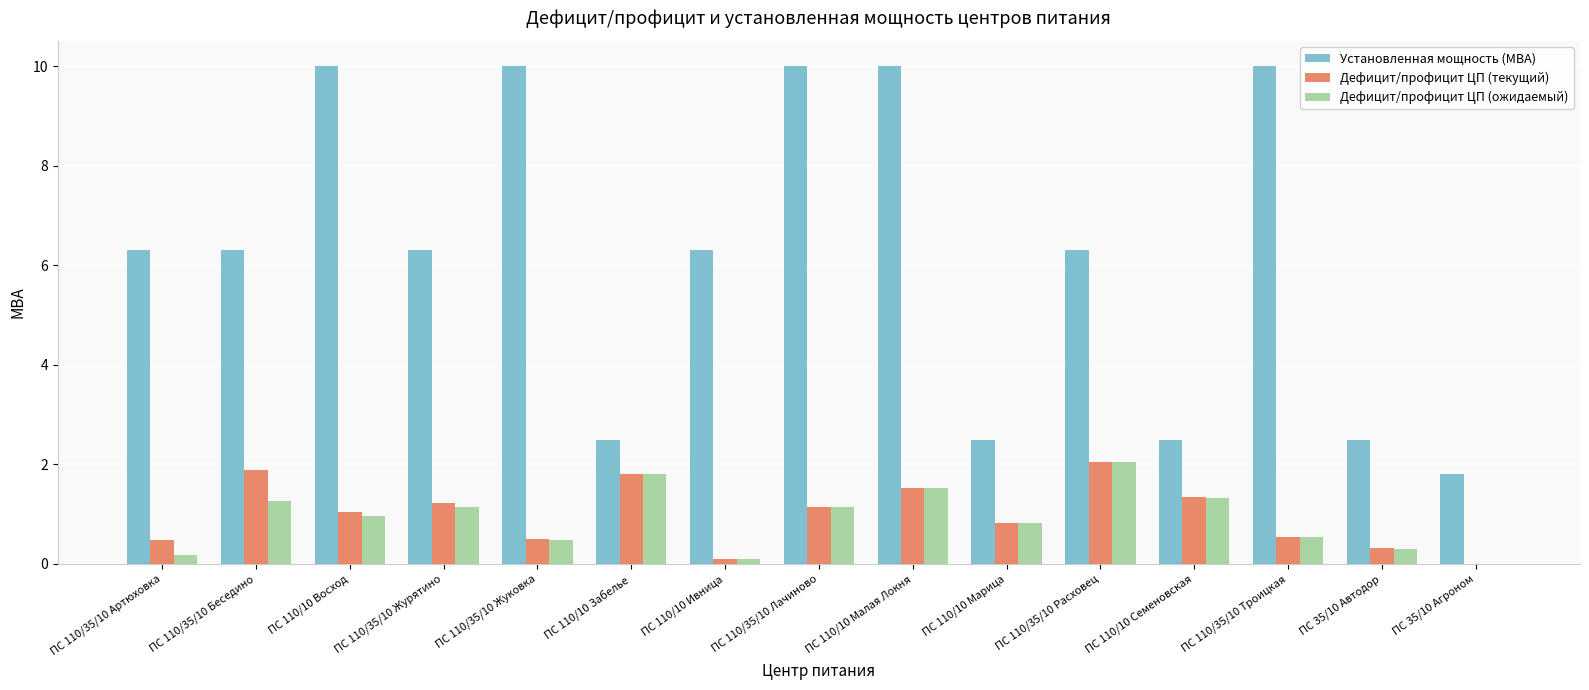

What is the average value of the Установленная мощность (МВА) series?

6.2